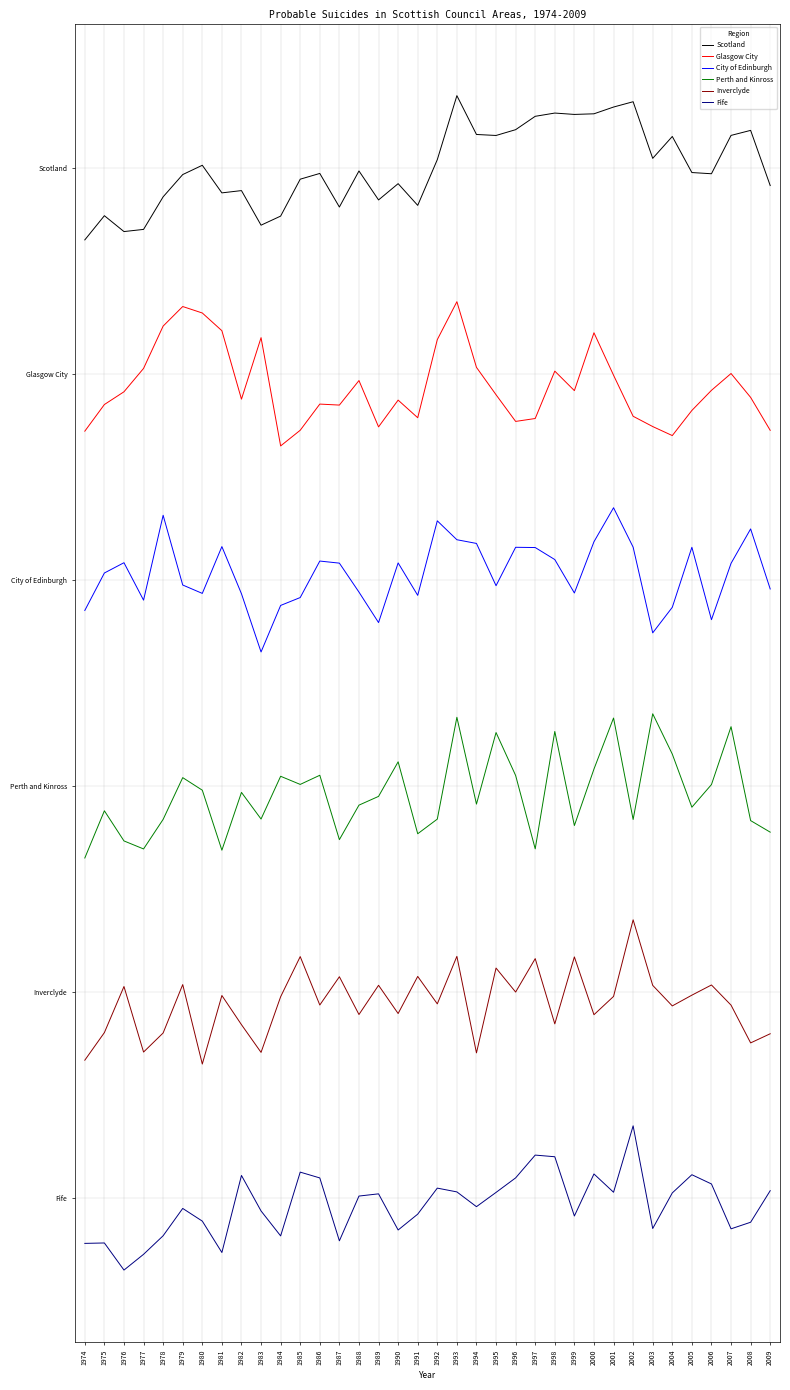

How many lines are shown in the chart?

6